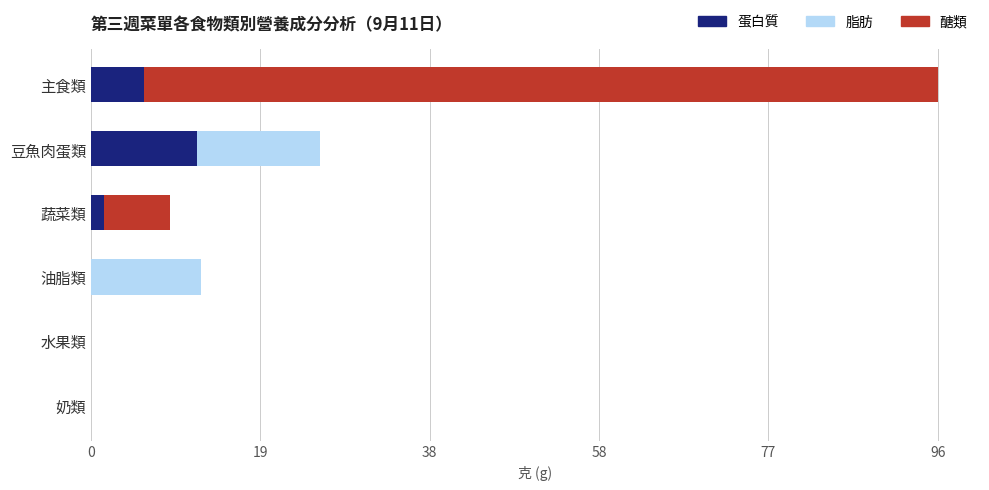

At which category is the sum across all series the highest?

主食類